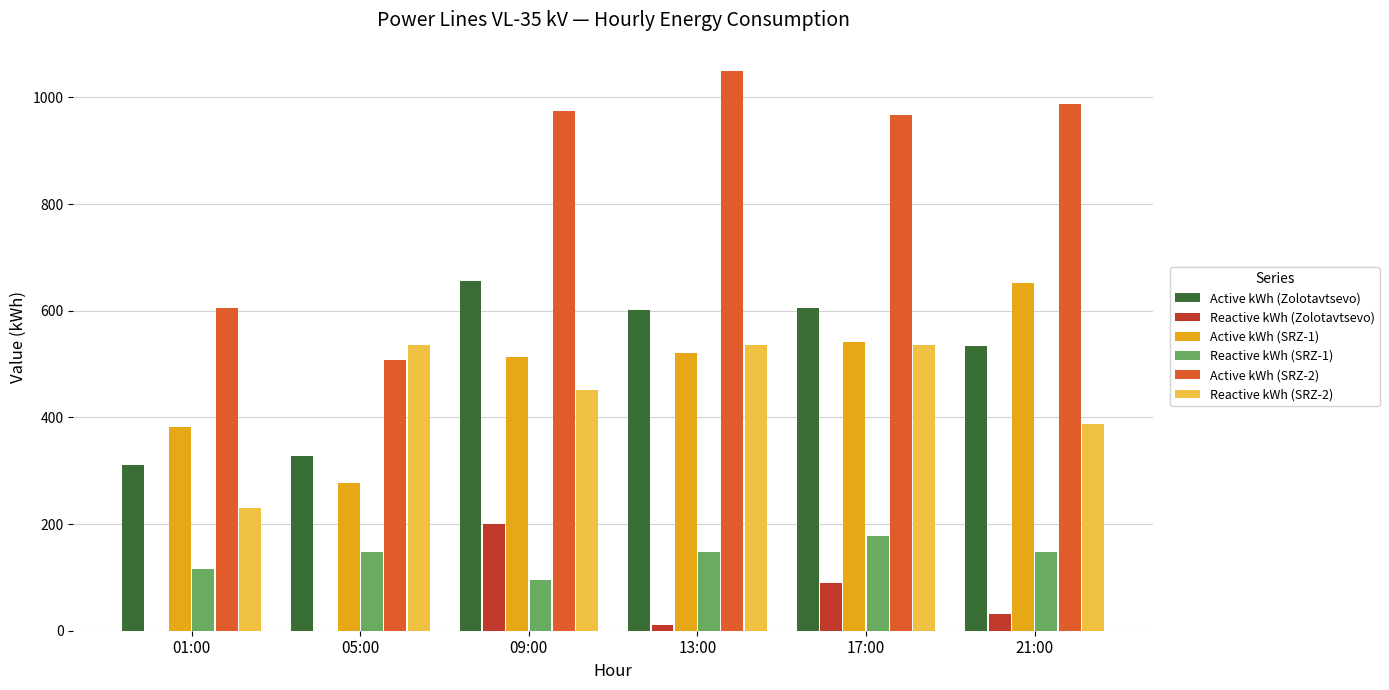

Which series has the largest total across all categories?

Active kWh (SRZ-2)